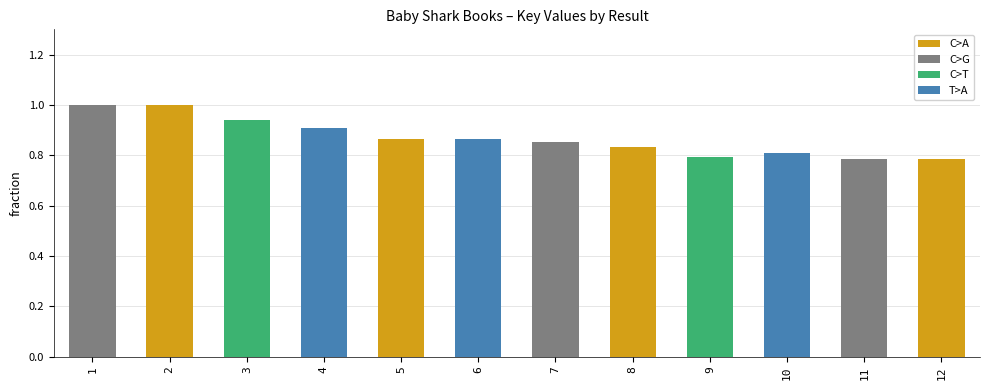

Is it true that the value at 7 is 0.5?

False